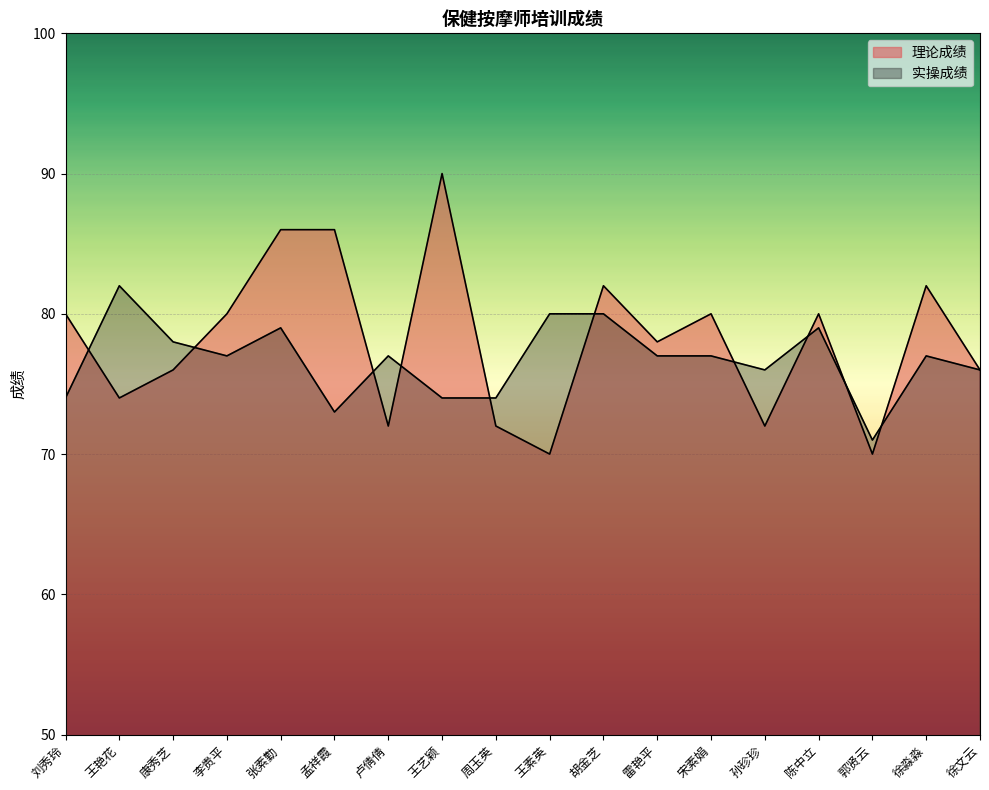

Reading left to right, extract all data points from this chart.

理论成绩: 刘秀玲=80	王艳花=74	康秀芝=76	李贵平=80	张素勤=86	孟祥霞=86	卢倩倩=72	王艺颖=90	周玉英=72	王素英=70	胡金芝=82	雷艳平=78	宋素娟=80	孙珍珍=72	陈中立=80	郭贤云=70	徐淼淼=82	徐文云=76
实操成绩: 刘秀玲=74	王艳花=82	康秀芝=78	李贵平=77	张素勤=79	孟祥霞=73	卢倩倩=77	王艺颖=74	周玉英=74	王素英=80	胡金芝=80	雷艳平=77	宋素娟=77	孙珍珍=76	陈中立=79	郭贤云=71	徐淼淼=77	徐文云=76